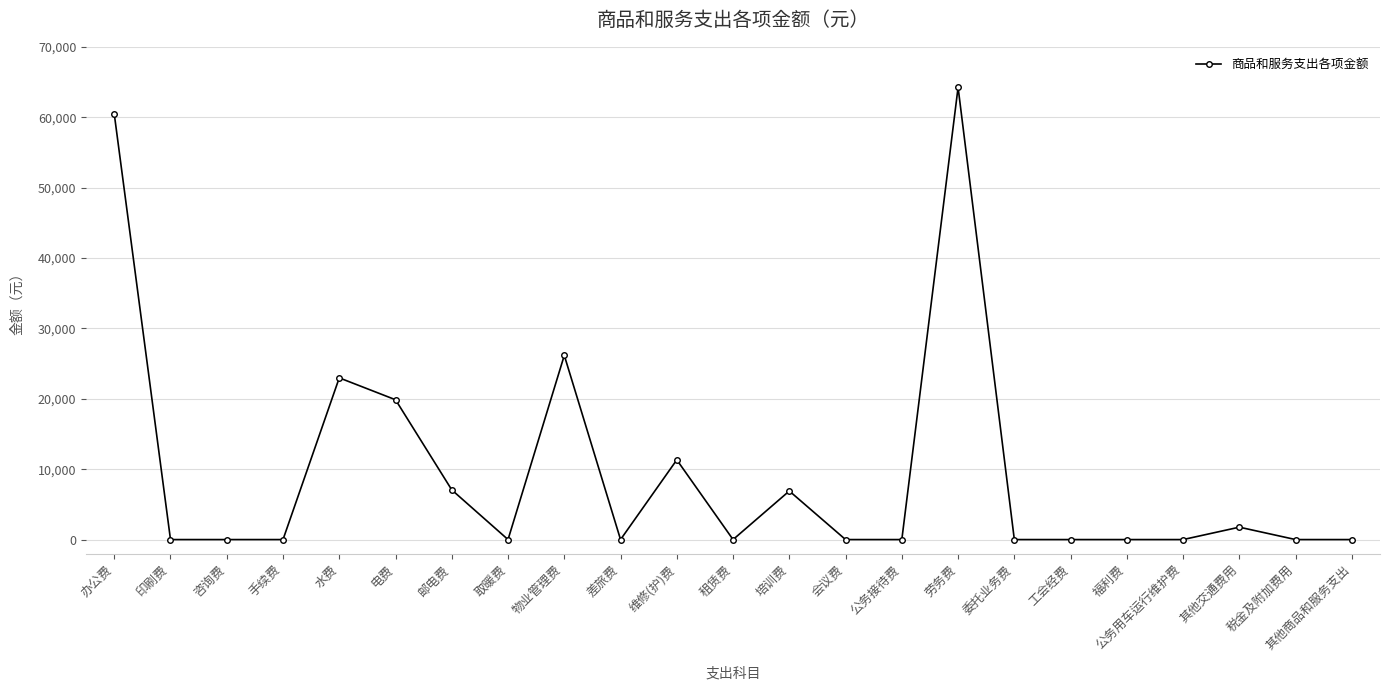

What is the approximate value at 水费?

22974.0